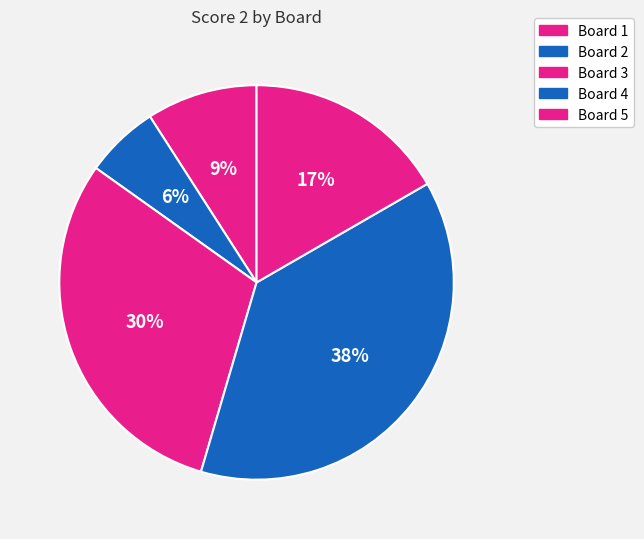

How many segments does this pie chart have?

5